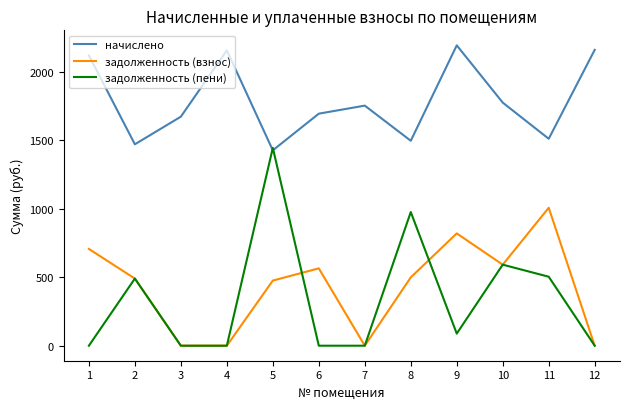

How many series are shown in this chart?

3